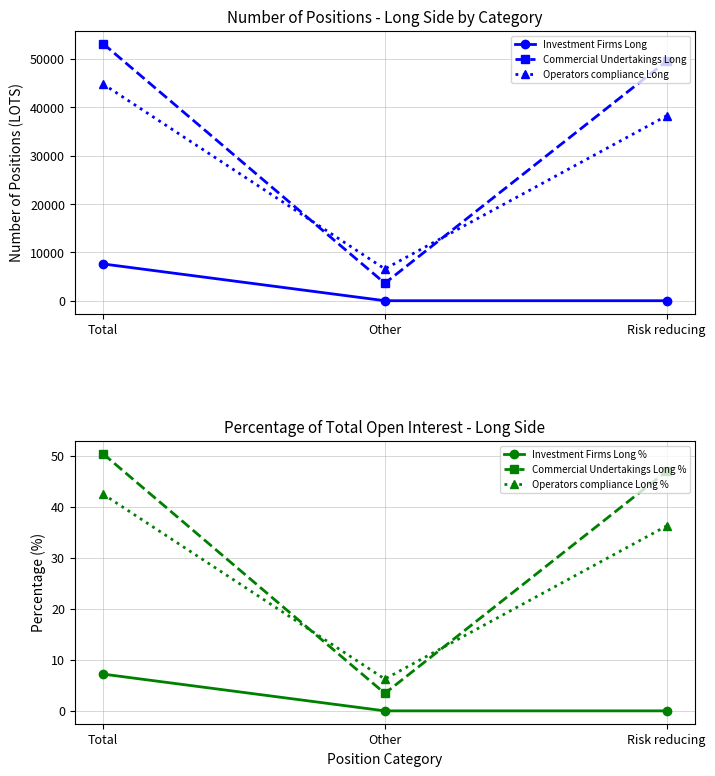

The value of Investment Firms Long at Other is 0.0. True or false?

True